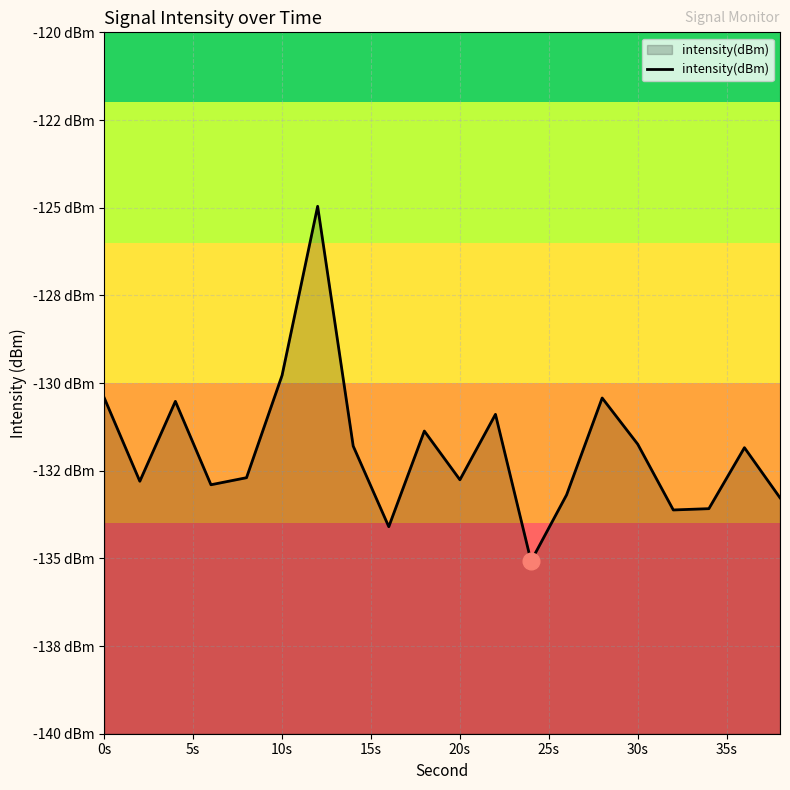

The chart shows a value of -130.4 at 0s. True or false?

True